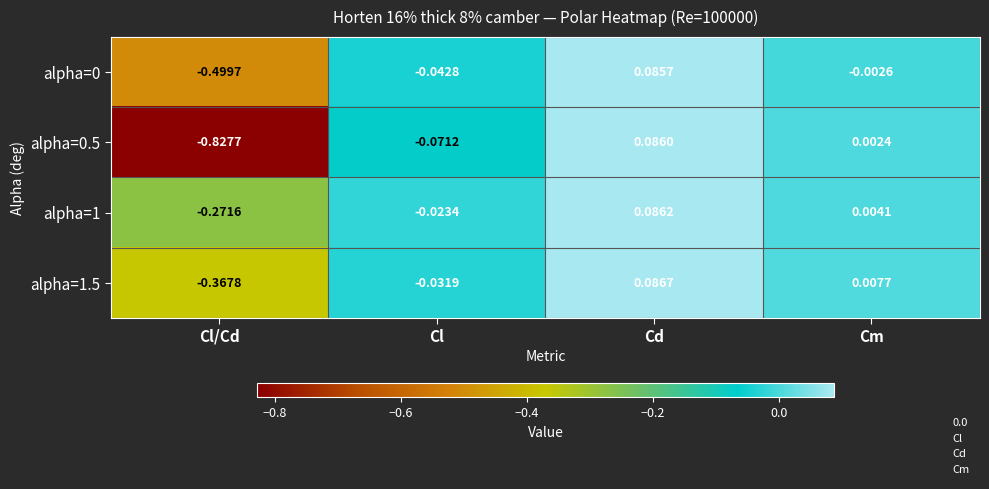

Is the value of alpha=0 at Cd greater than the value of alpha=1 at Cm?

Yes